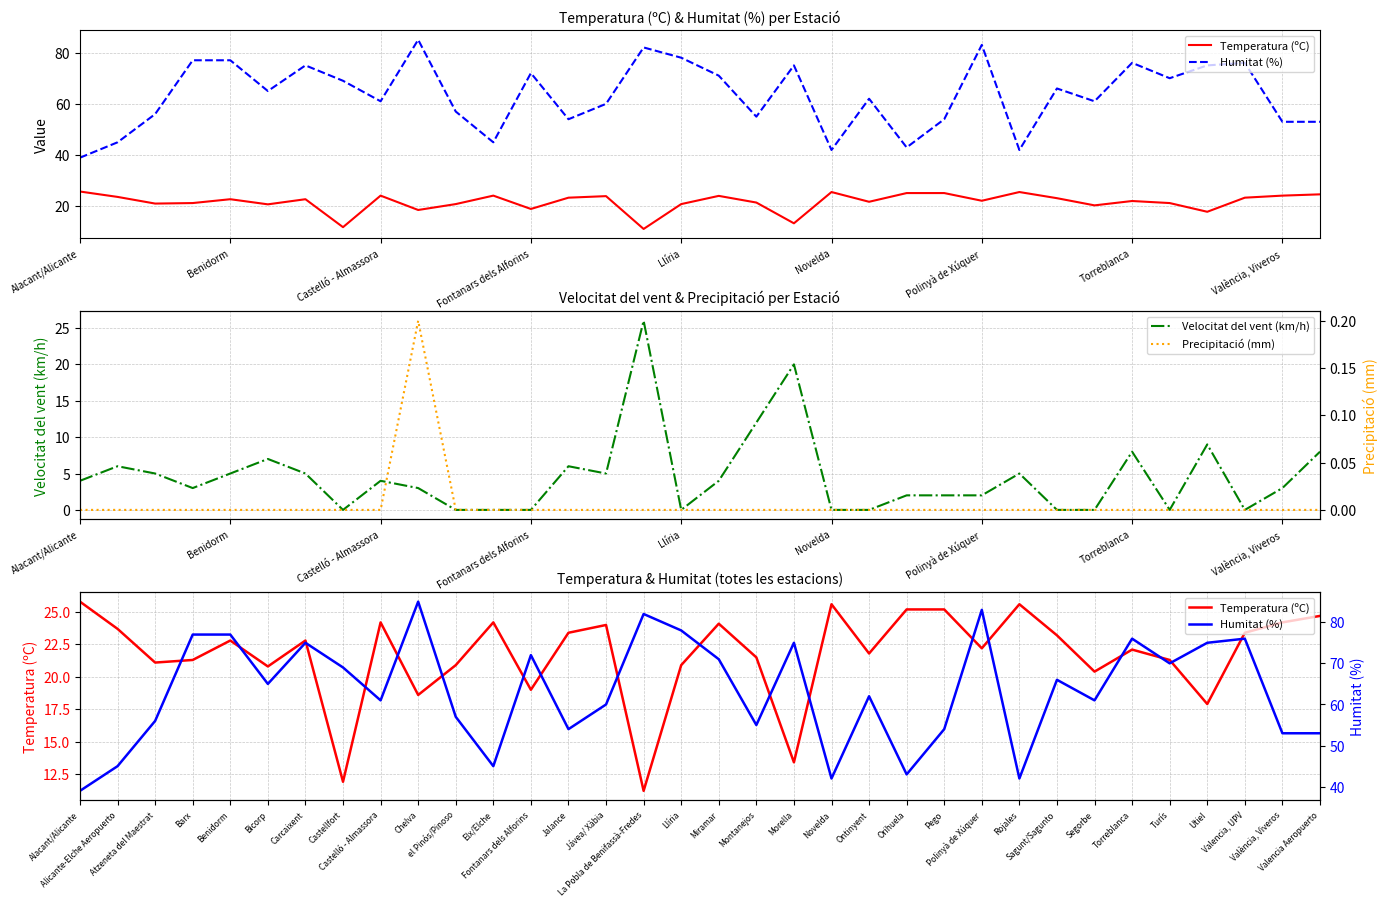

What are all the series names shown in the legend?

Temperatura (ºC), Humitat (%), Velocitat del vent (km/h), Precipitació (mm)